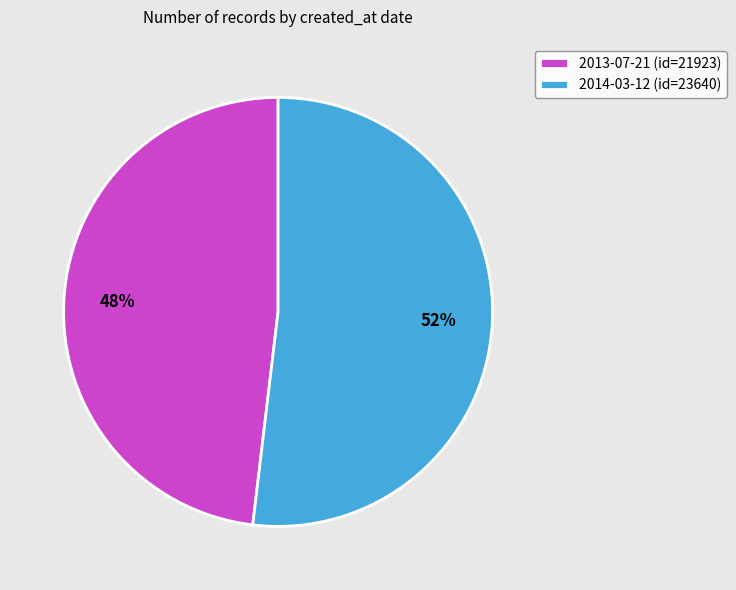

Between 2014-03-12 and 2013-07-21, which is larger?

2014-03-12